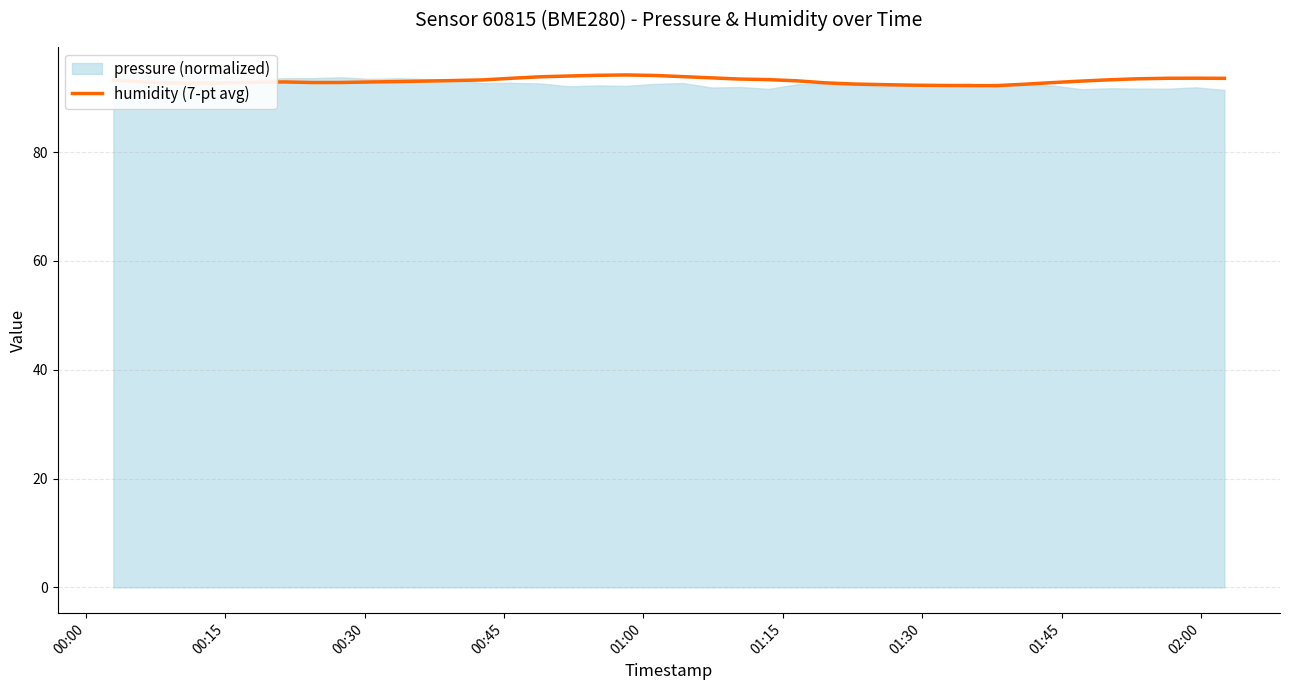

What is the maximum value for humidity (7-pt avg)?

94.2